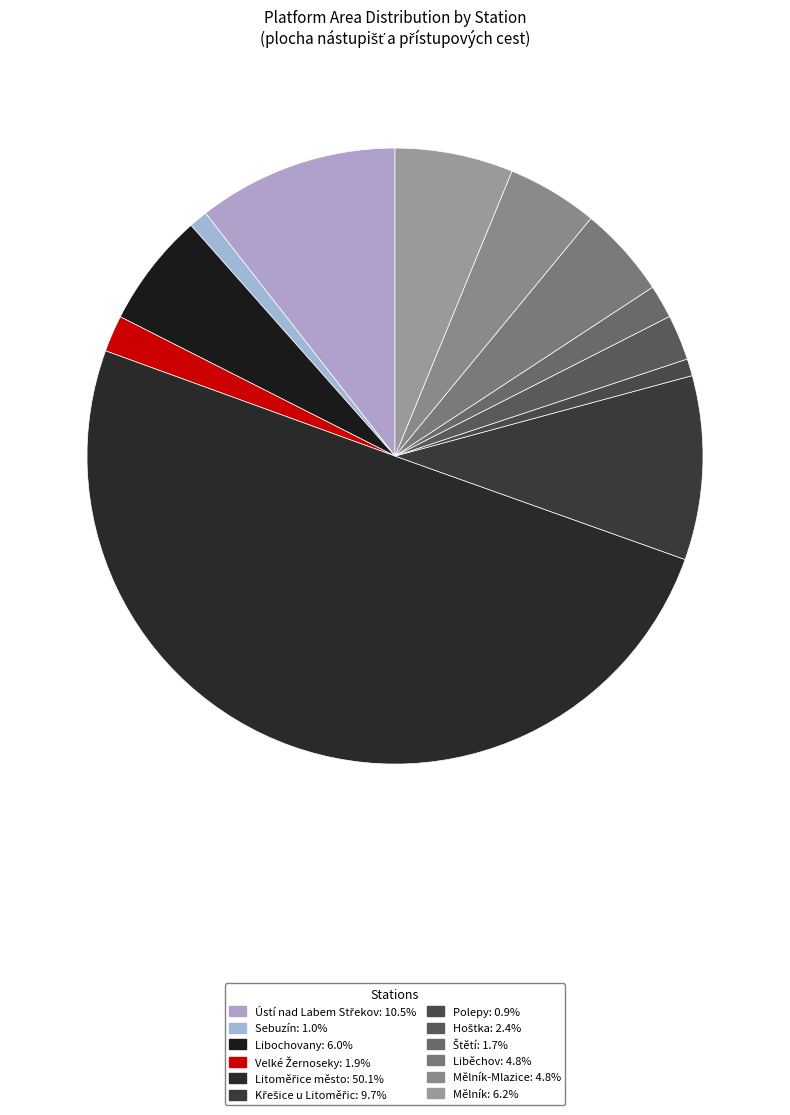

Which slice is the smallest?

Polepy